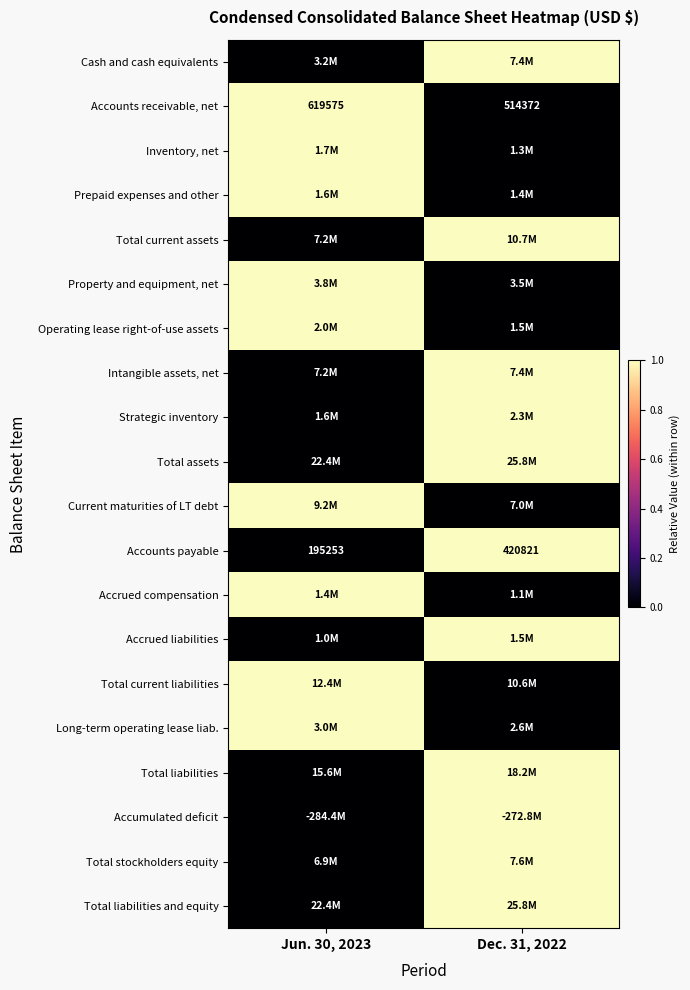

Read the Accounts receivable, net value at Dec. 31, 2022.

514372